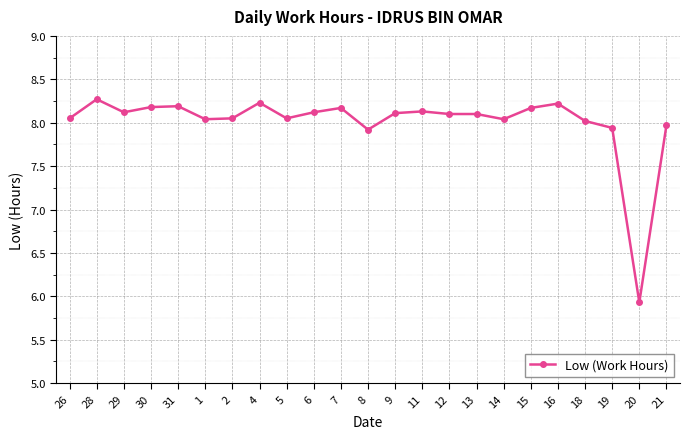

Which label corresponds to the smallest value in the chart?

20